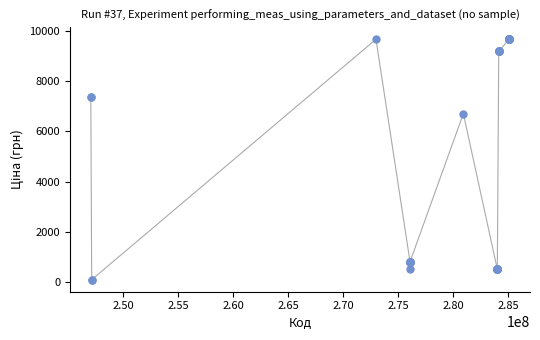

What Y value in the scatter plot is closest to 4887?

6710.2